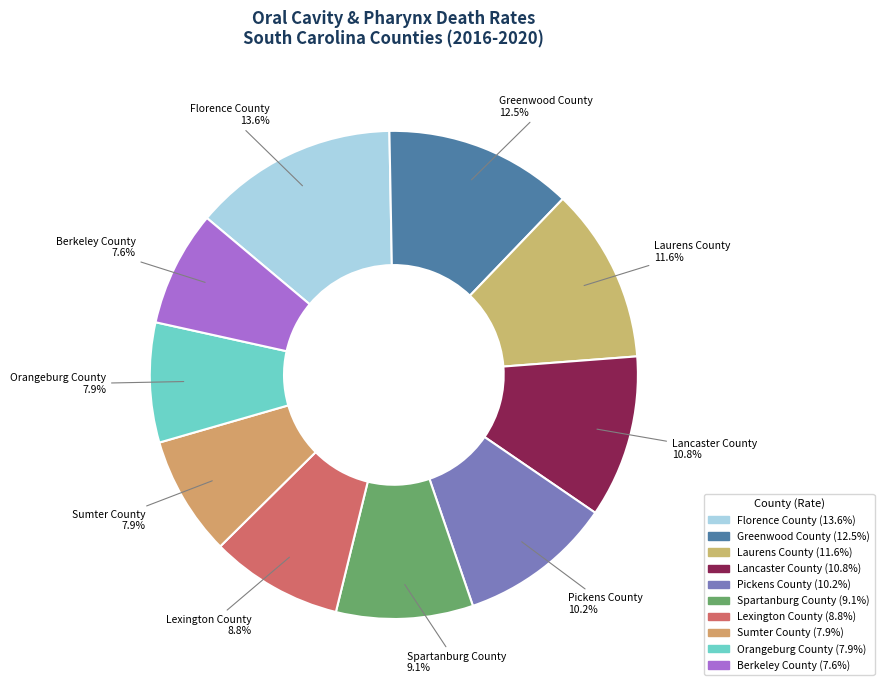

Between Lancaster County and Greenwood County, which is larger?

Greenwood County